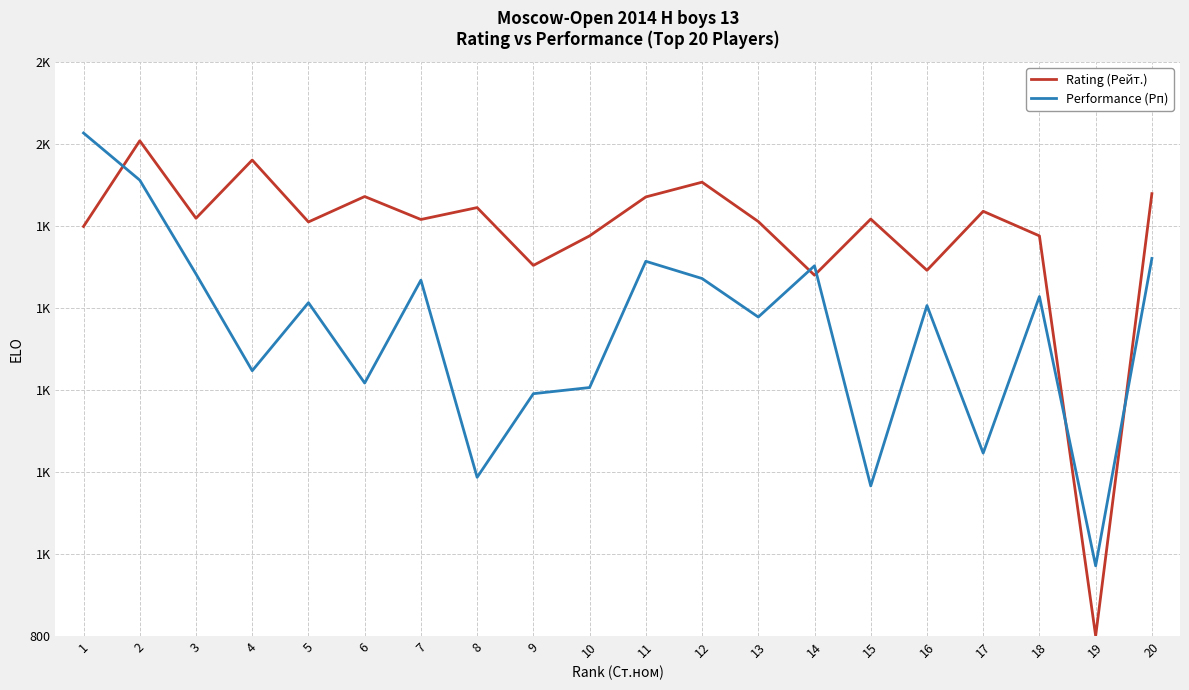

What is the total value across all series at 5?

3423